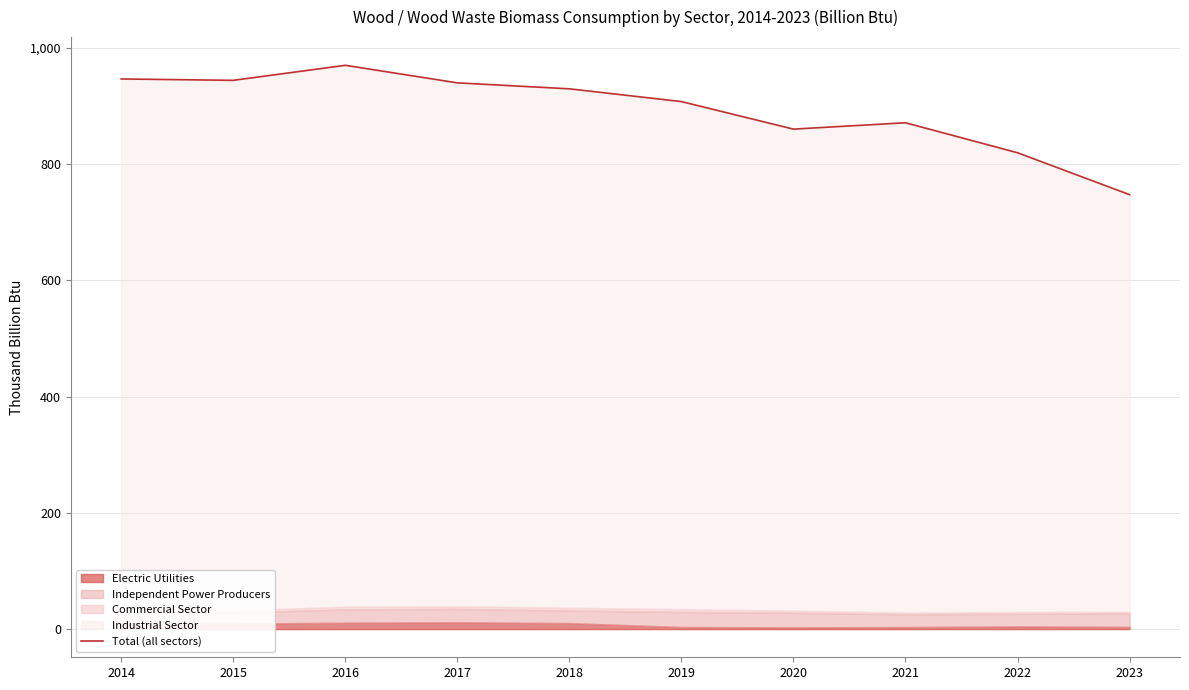

What value does the data have at 2019?

907.4